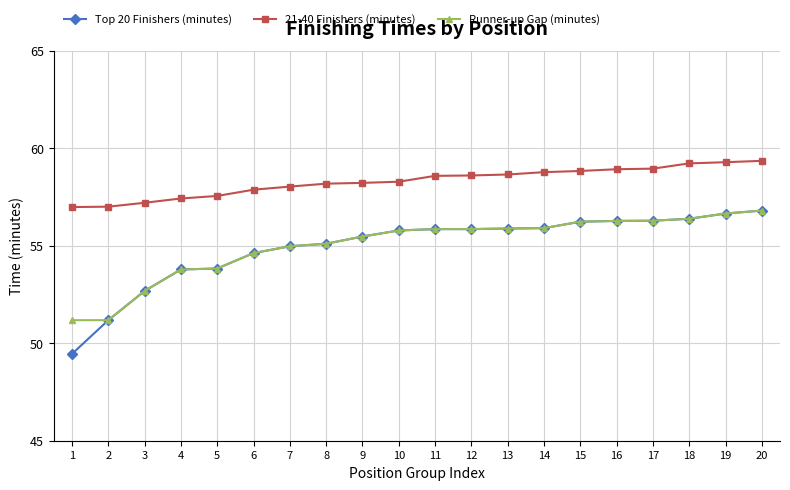

The value of Top 20 Finishers (minutes) at 8 is 88.1. True or false?

False